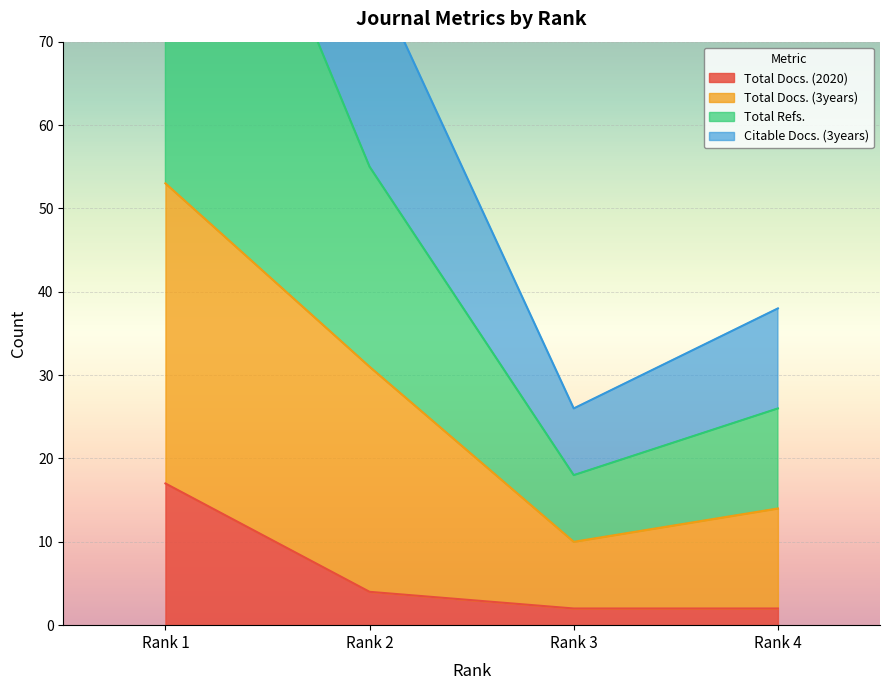

Which label corresponds to the largest value in the chart?

Rank 1